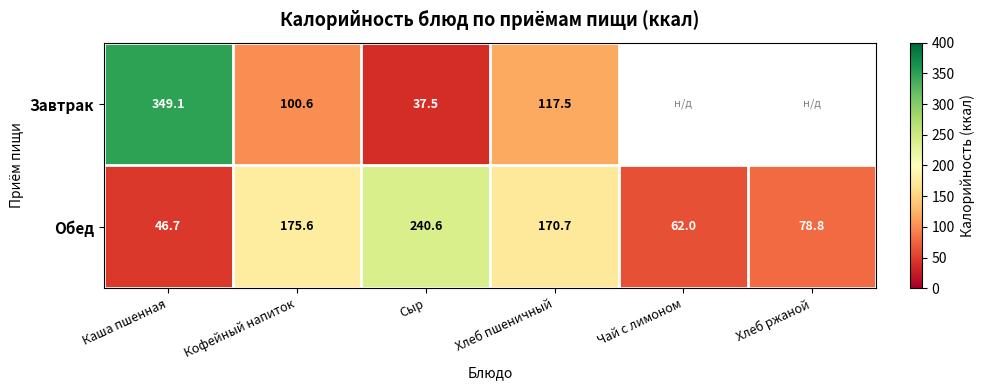

Rank the series at Кофейный напиток from highest to lowest value.

Обед, Завтрак